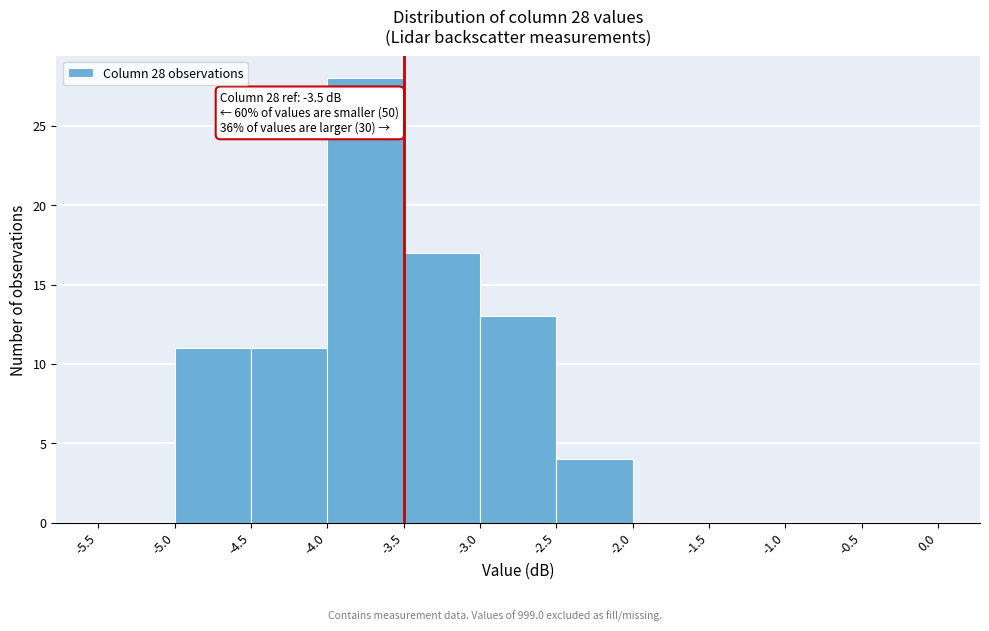

Which range on the x-axis has the tallest bar?

-4.0 to -3.5